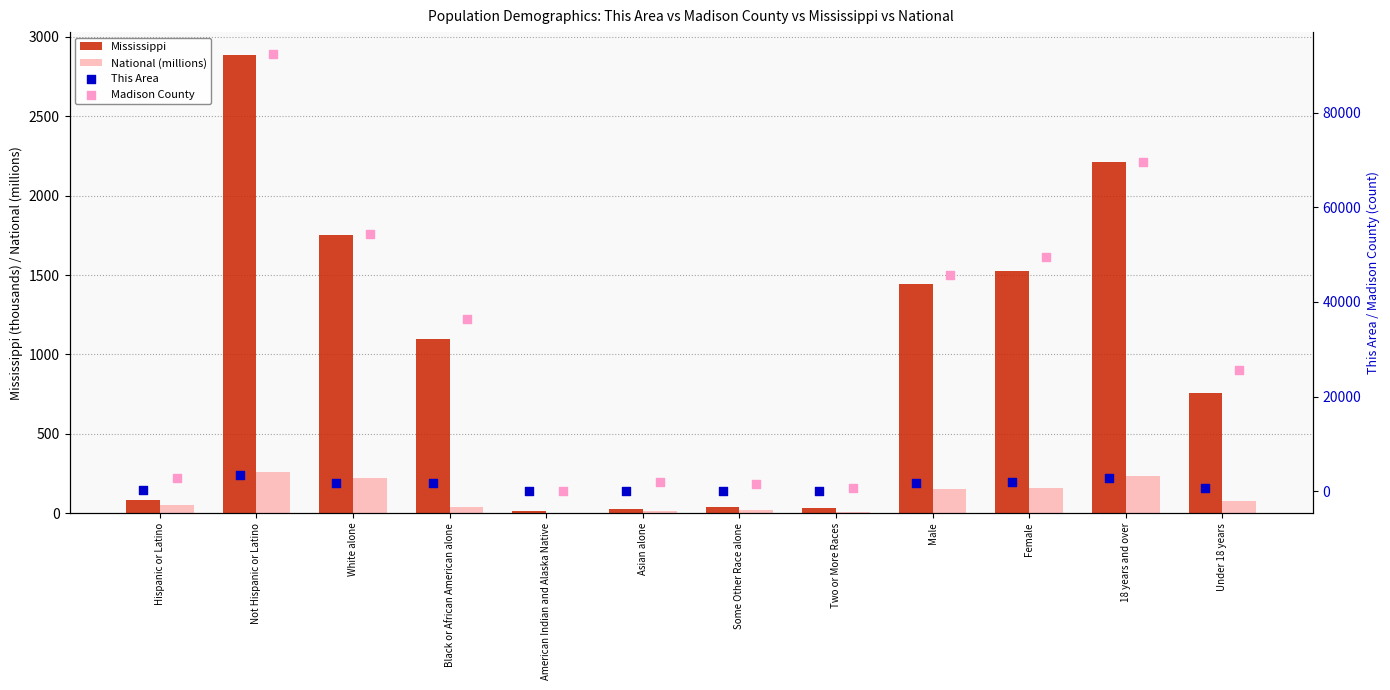

Which series contains the lowest Y value?

National (millions)